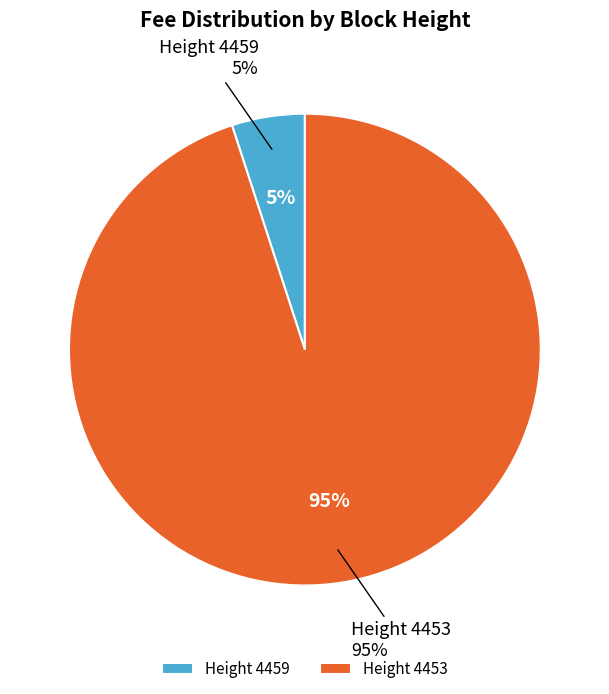

True or false: 4459 accounts for 1% of the total.

False